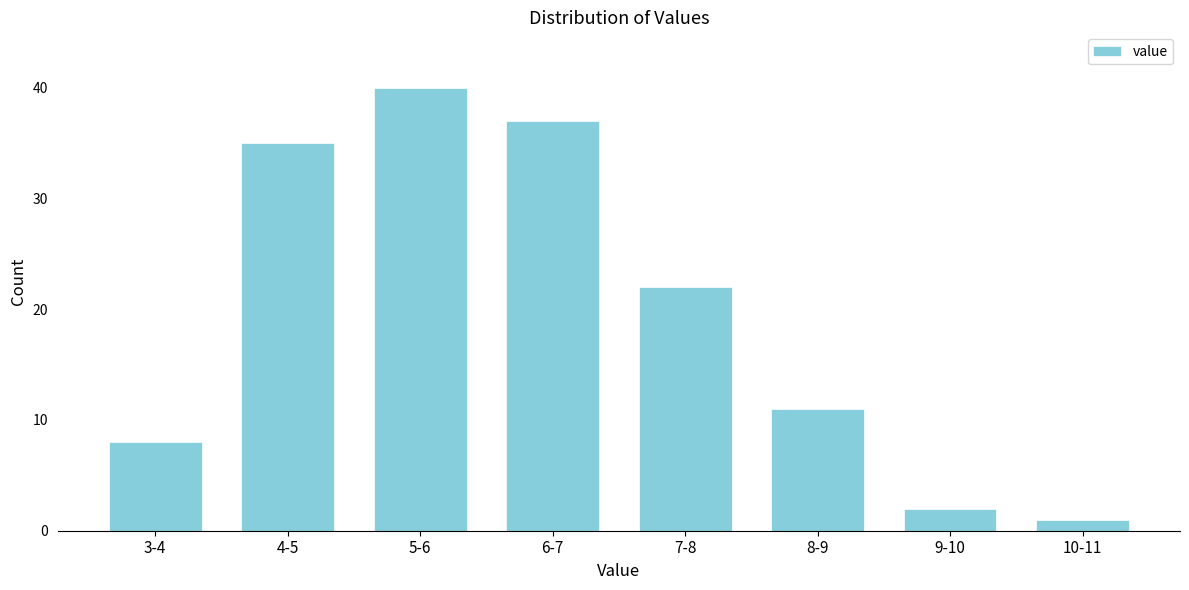

Reading right to left, transcribe all the data shown in this chart.

10-11=1	9-10=2	8-9=11	7-8=22	6-7=37	5-6=40	4-5=35	3-4=8